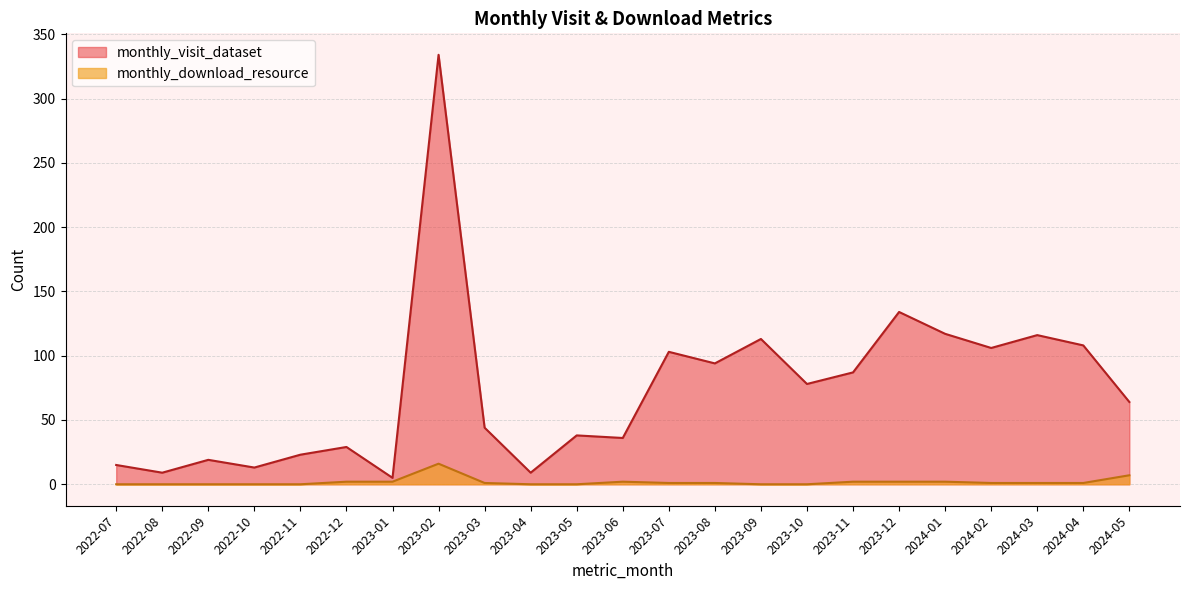

What is the sum of the monthly_download_resource values at 2023-02 and 2022-10?

16